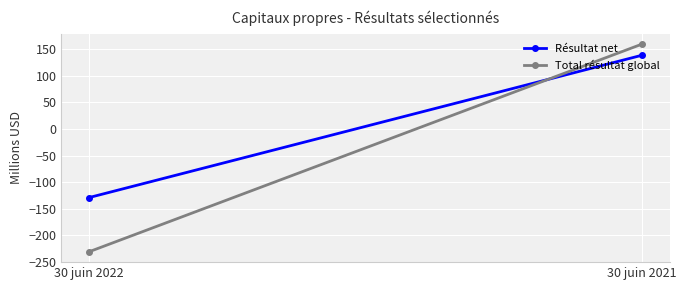

What are all the series names shown in the legend?

Résultat net, Total résultat global